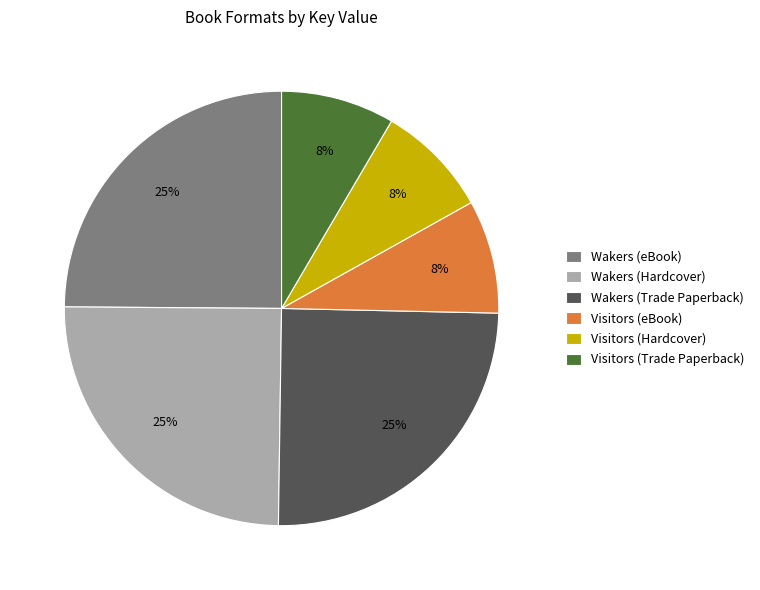

Does Wakers (Hardcover) account for over 50% of the chart?

No